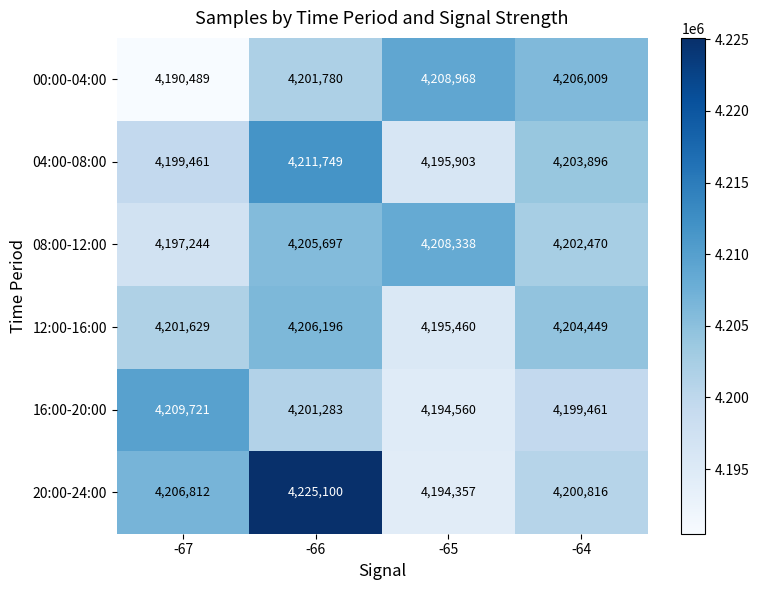

The 08:00-12:00 series shows 4208338 at -65. True or false?

True